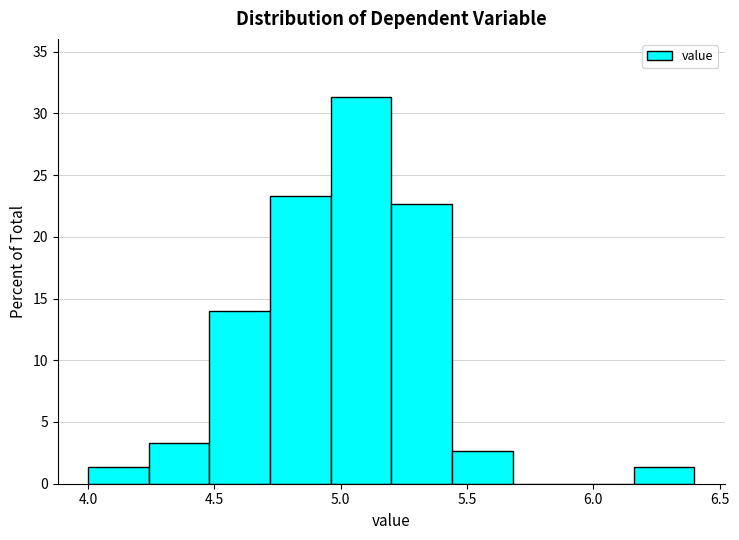

Reading left to right, list every bar in this chart as the range it spans on the x-axis followed by its height. Neither the bar edges nor the heights are printed on the chart, so give them approximately, as read against the axes.

4.00 to 4.24: 1.5
4.24 to 4.48: 3.5
4.48 to 4.72: 14.0
4.72 to 4.96: 23.5
4.96 to 5.20: 31.5
5.20 to 5.44: 22.5
5.44 to 5.68: 2.5
5.68 to 5.92: 0
5.92 to 6.16: 0
6.16 to 6.40: 1.5